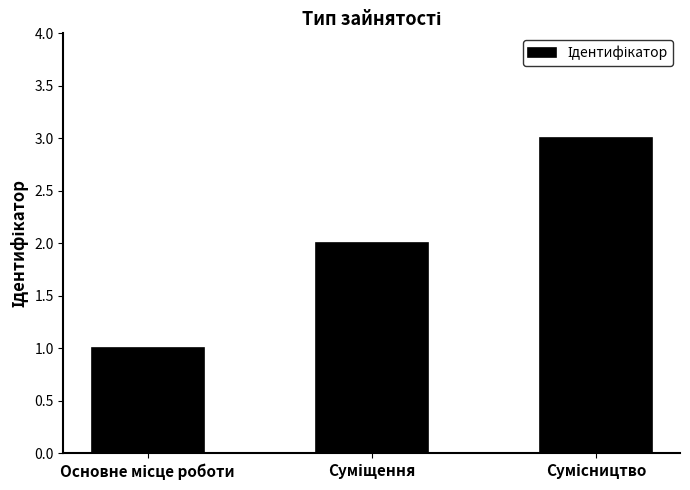

What is the value of the 2nd bar from the left?

2